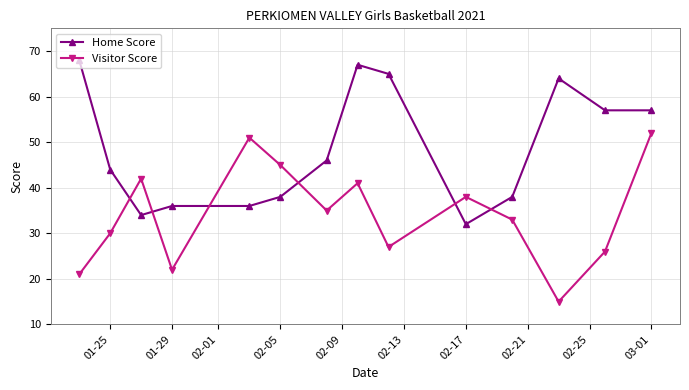

What are all the series names shown in the legend?

Home Score, Visitor Score